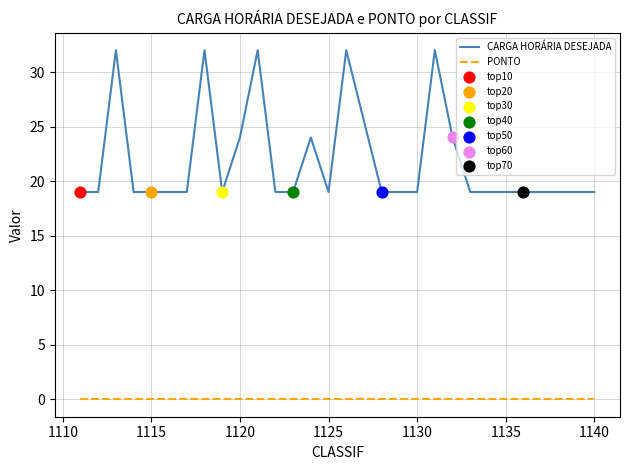

Which series has the largest total across all categories?

CARGA HORÁRIA DESEJADA